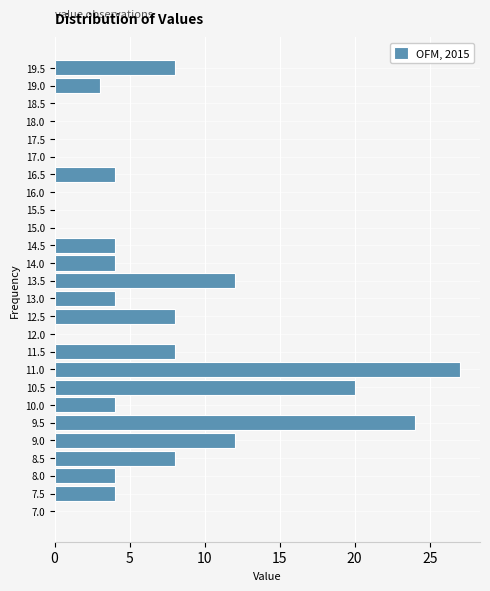

Reading bottom to top, list all the values displayed in this chart.

7.0=0	7.5=4	8.0=4	8.5=8	9.0=12	9.5=24	10.0=4	10.5=20	11.0=27	11.5=8	12.0=0	12.5=8	13.0=4	13.5=12	14.0=4	14.5=4	15.0=0	15.5=0	16.0=0	16.5=4	17.0=0	17.5=0	18.0=0	18.5=0	19.0=3	19.5=8